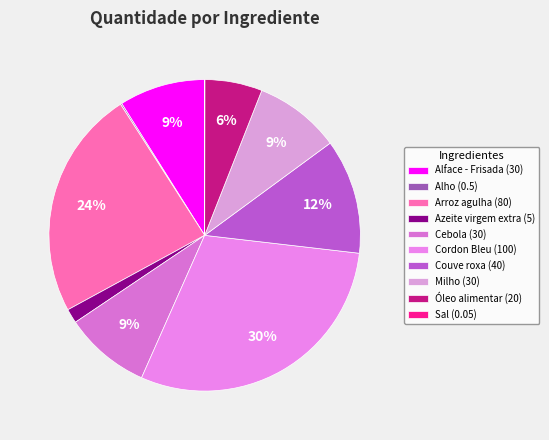

Rank the categories by value from highest to lowest.

Cordon Bleu, Arroz agulha, Couve roxa, Alface - Frisada, Cebola, Milho, Óleo alimentar, Azeite virgem extra, Alho, Sal